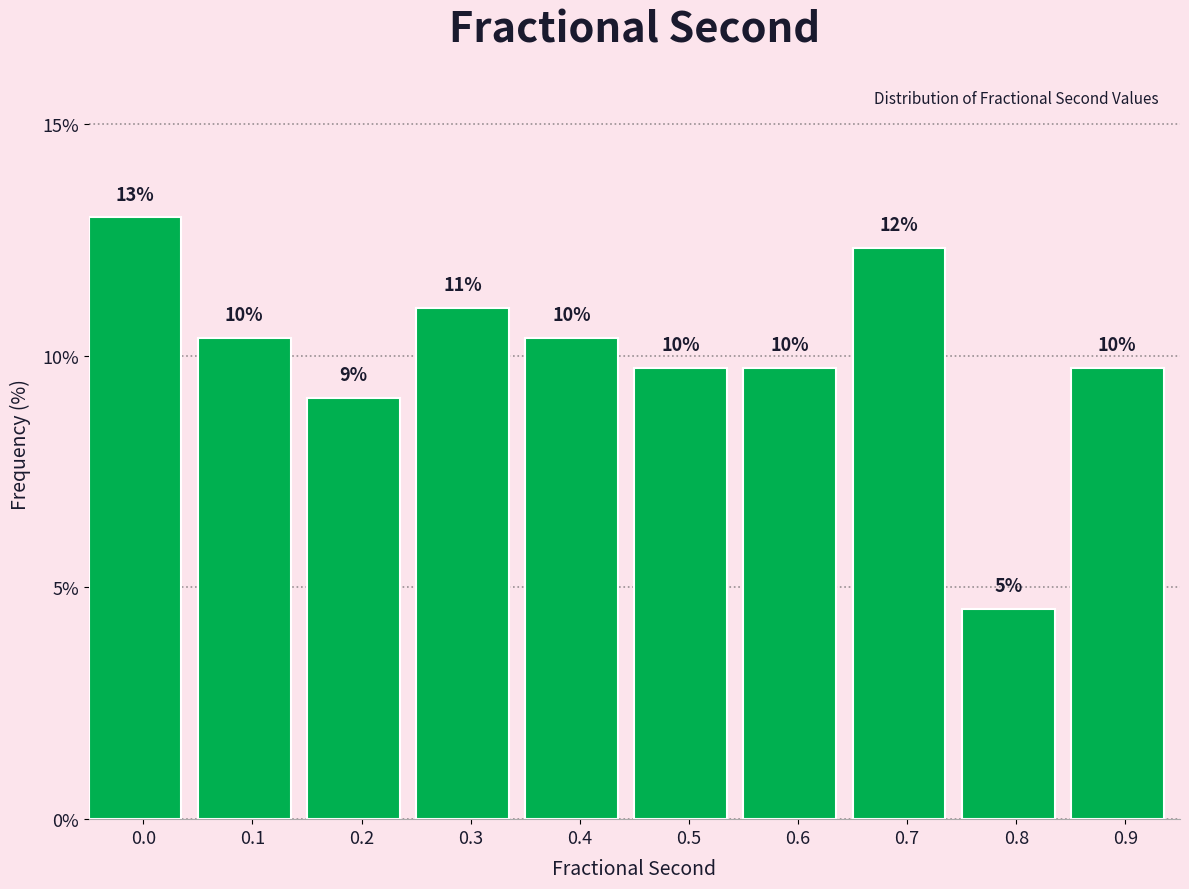

Are the bars horizontal?

No